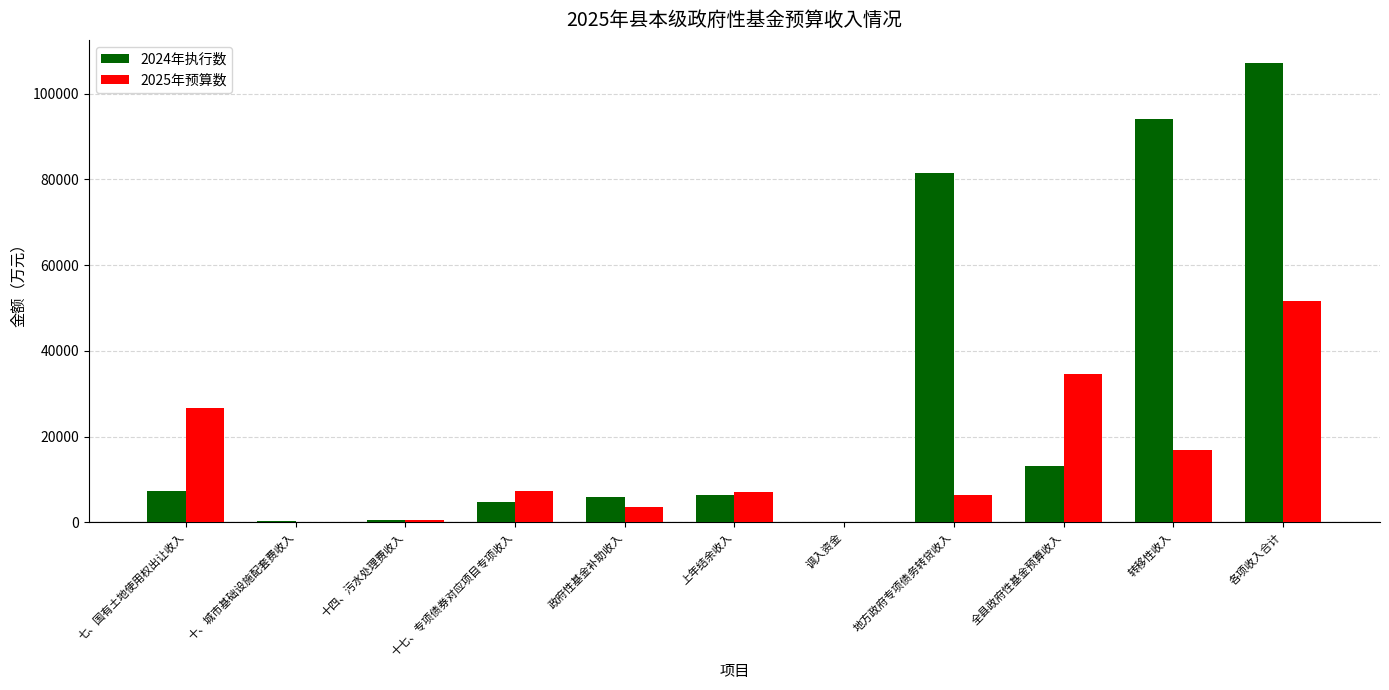

Which category has the highest value in the 2025年预算数 series?

各项收入合计